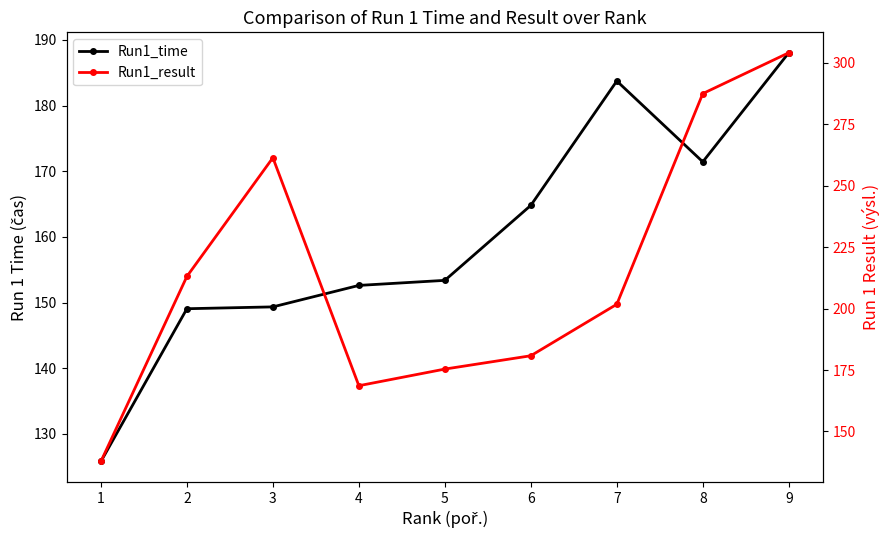

What is the difference between the Run1_result values at 9 and 1?

166.2